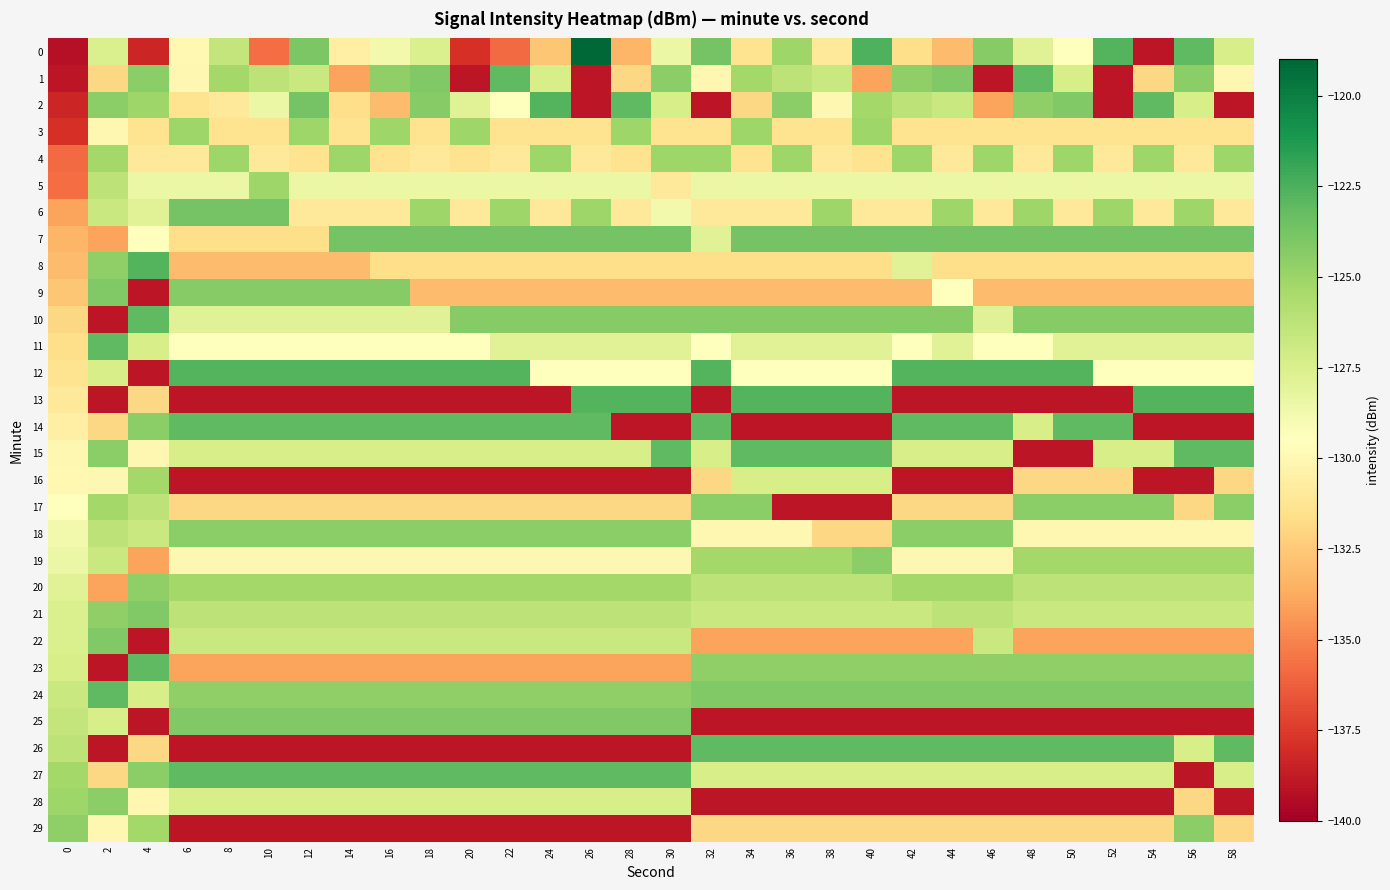

What is the spread (max minus min) of values at 48?

16.3